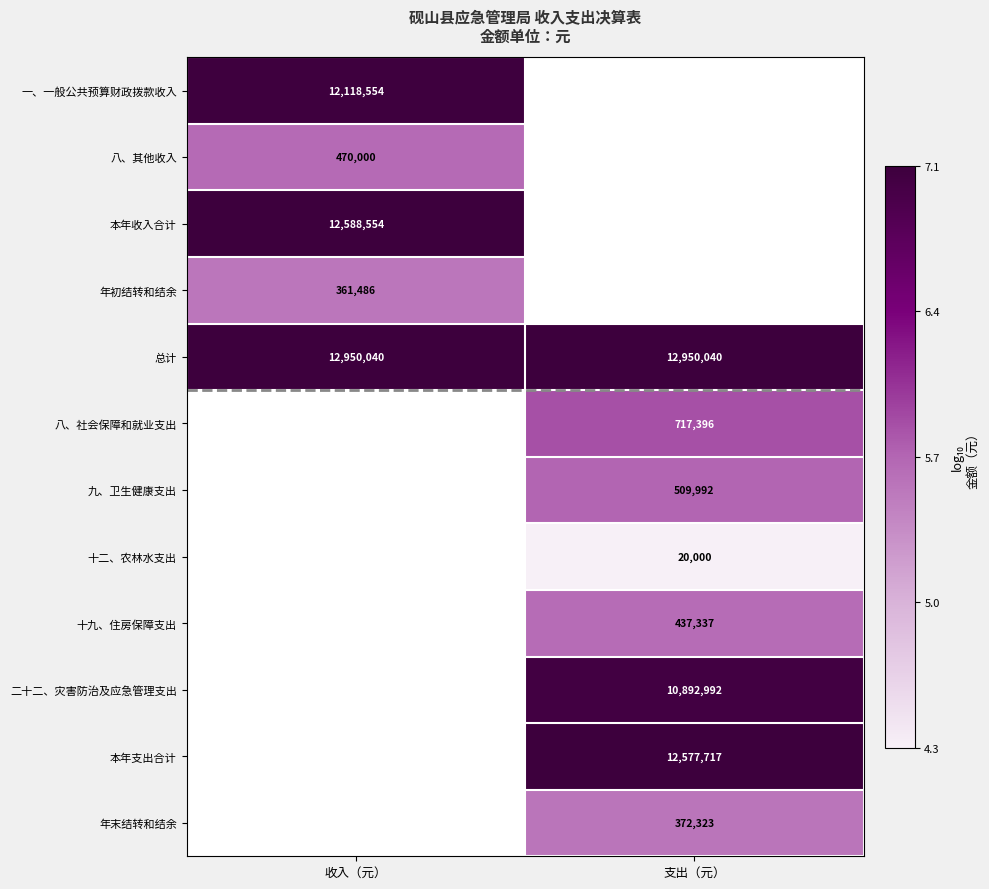

Is the value of 八、其他收入 at 收入（元） greater than the value of 本年支出合计 at 支出（元）?

No